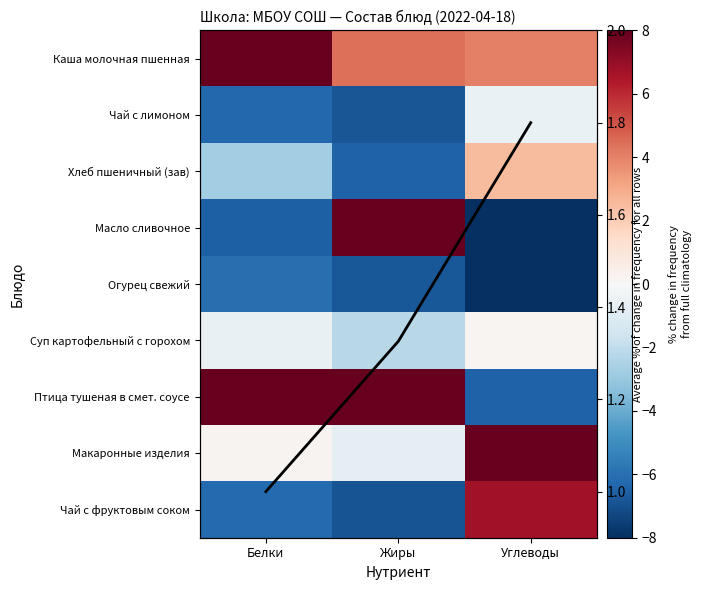

At how many categories does at least one series exceed 4?

3